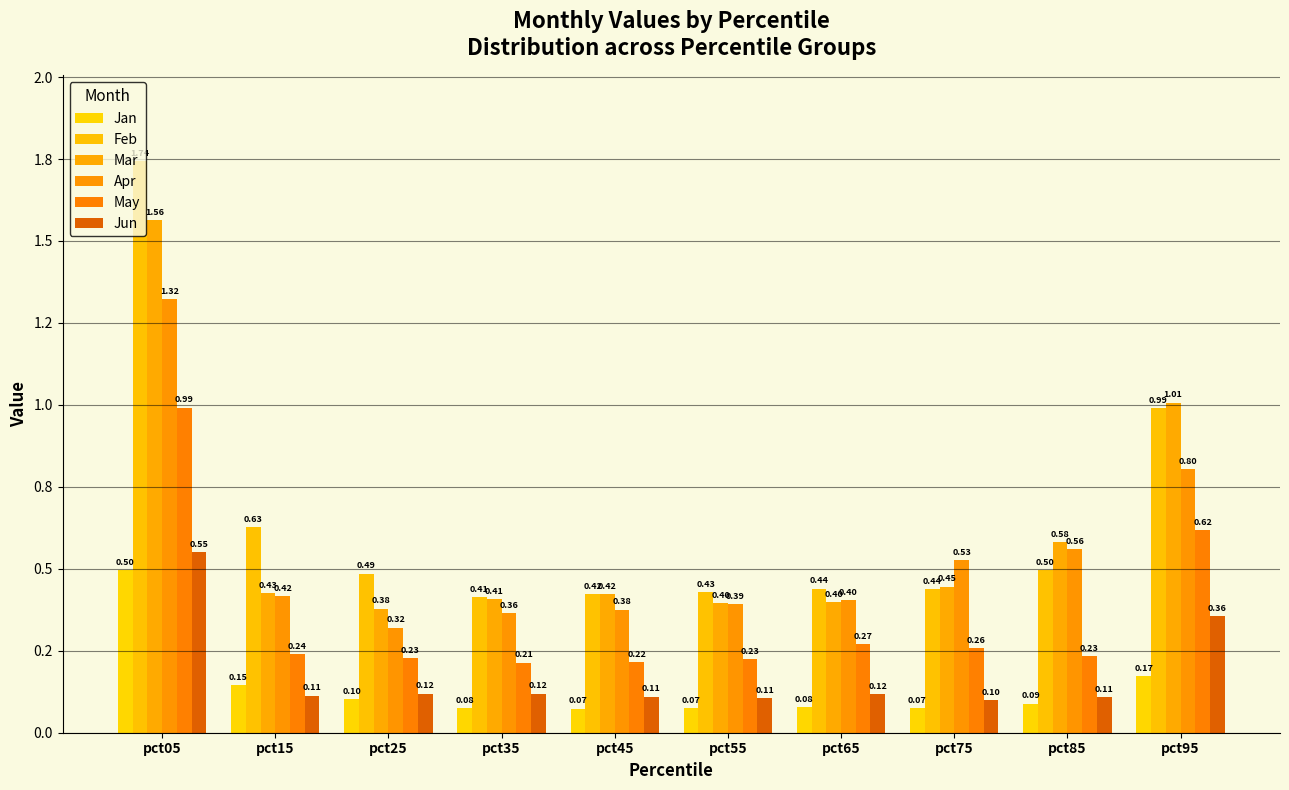

Reading left to right, extract all data points from this chart.

Jan: 0.5	0.1	0.1	0.1	0.1	0.1	0.1	0.1	0.1	0.2
Feb: 1.7	0.6	0.5	0.4	0.4	0.4	0.4	0.4	0.5	1.0
Mar: 1.6	0.4	0.4	0.4	0.4	0.4	0.4	0.4	0.6	1.0
Apr: 1.3	0.4	0.3	0.4	0.4	0.4	0.4	0.5	0.6	0.8
May: 1.0	0.2	0.2	0.2	0.2	0.2	0.3	0.3	0.2	0.6
Jun: 0.6	0.1	0.1	0.1	0.1	0.1	0.1	0.1	0.1	0.4